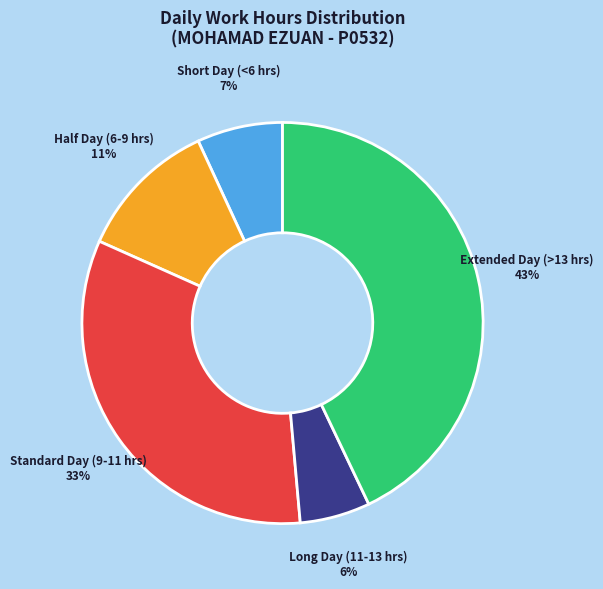

Which has a higher value, Long Day (11-13 hrs) or Extended Day (>13 hrs)?

Extended Day (>13 hrs)